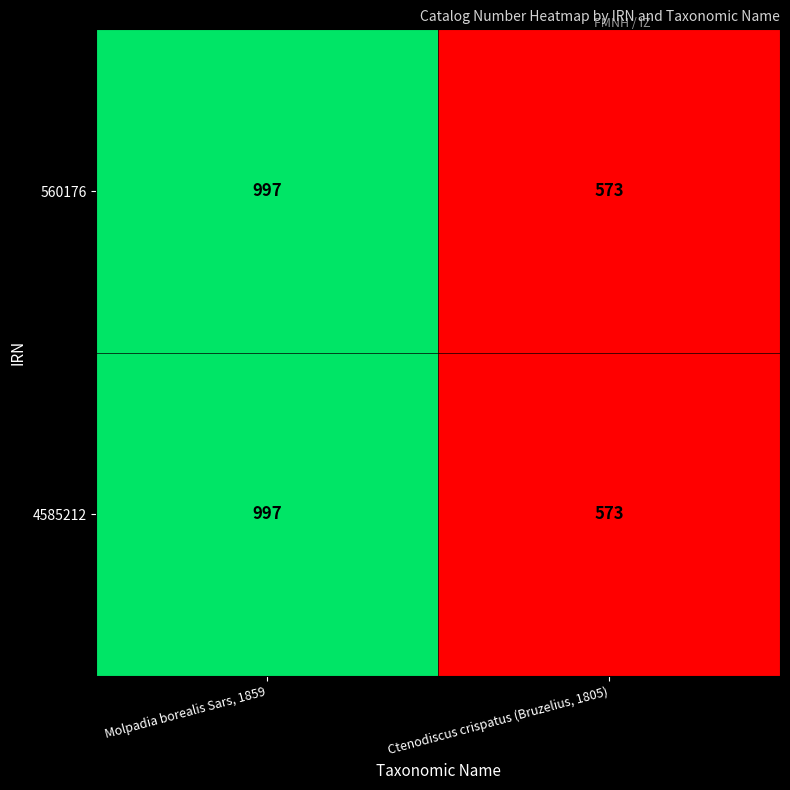

What is the difference between the maximum and minimum values in the 560176 series?

424